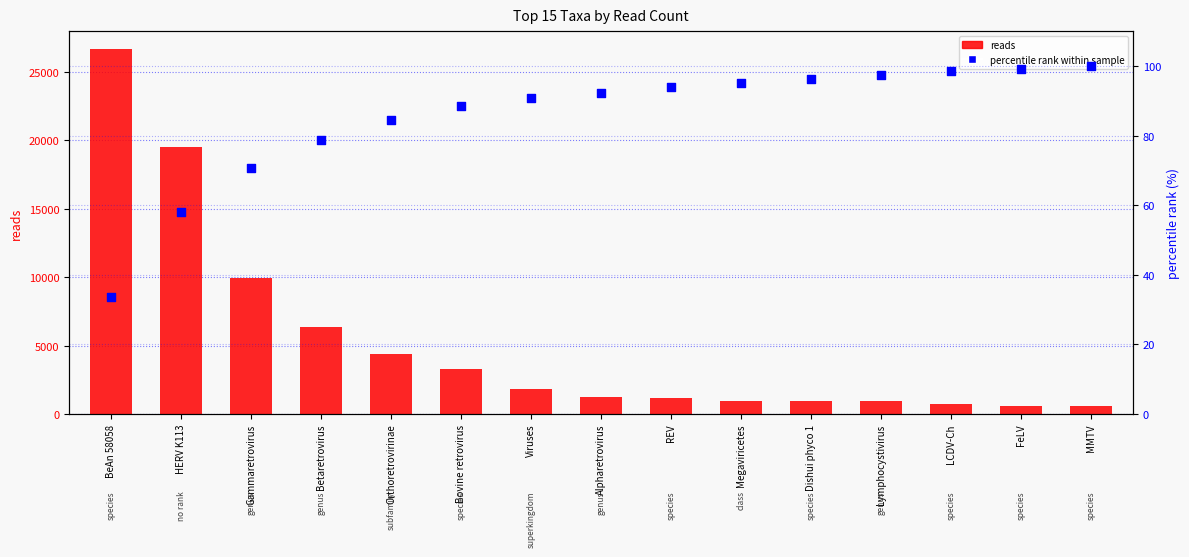

Which series has the largest total across all categories?

reads